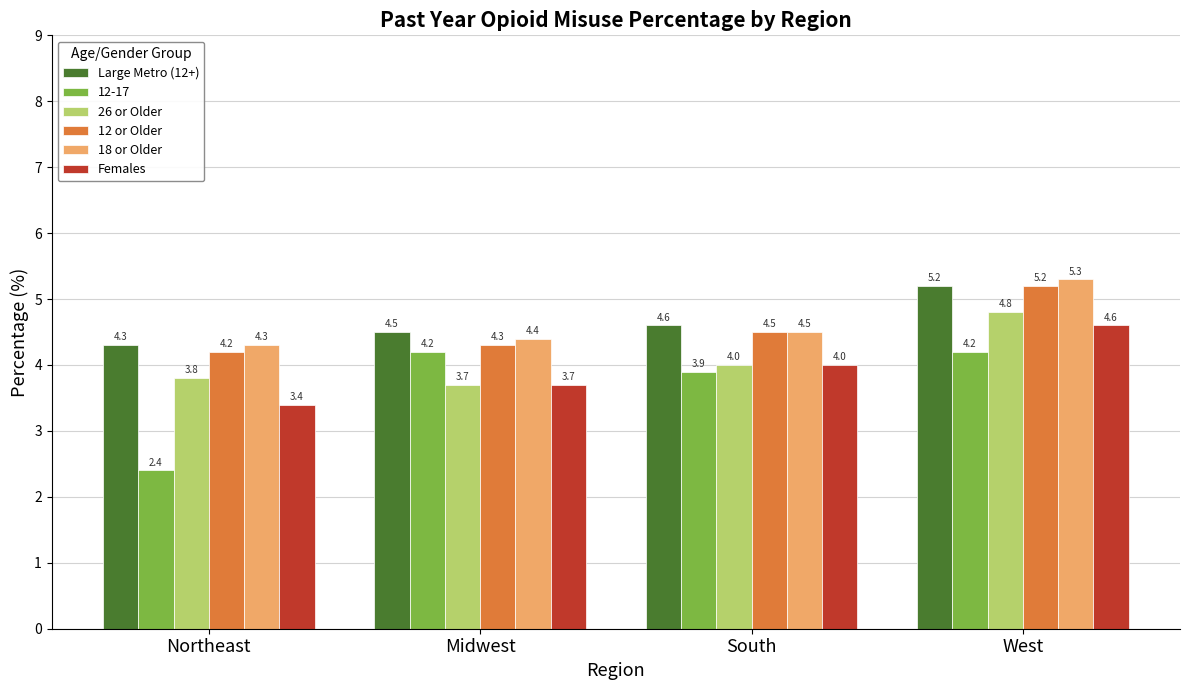

Is the value of 18 or Older at West greater than the value of Large Metro (12+) at Midwest?

Yes